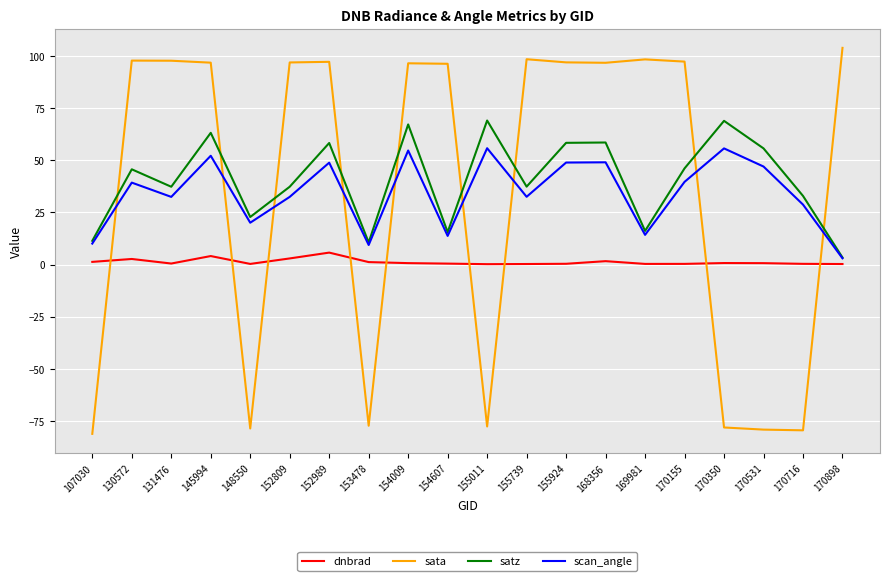

How many categories are shown in the chart?

20